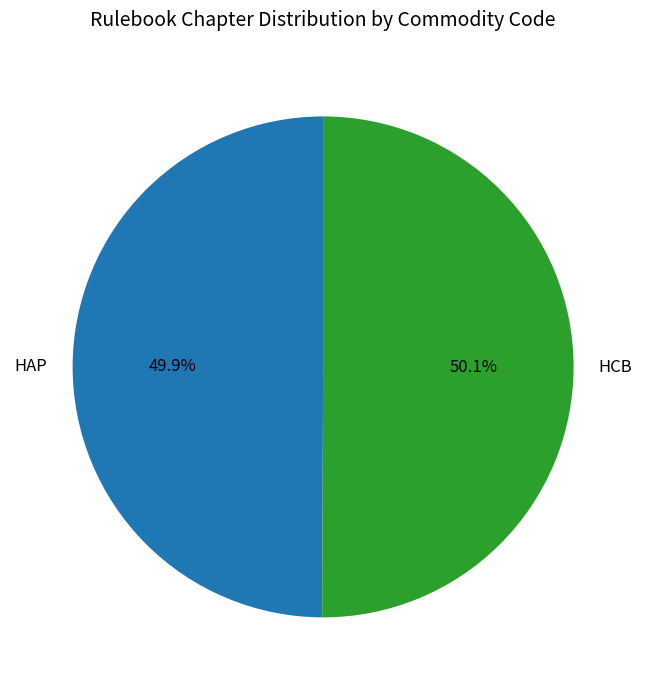

Approximately how many times larger is the value at HCB compared to HAP?

1.0